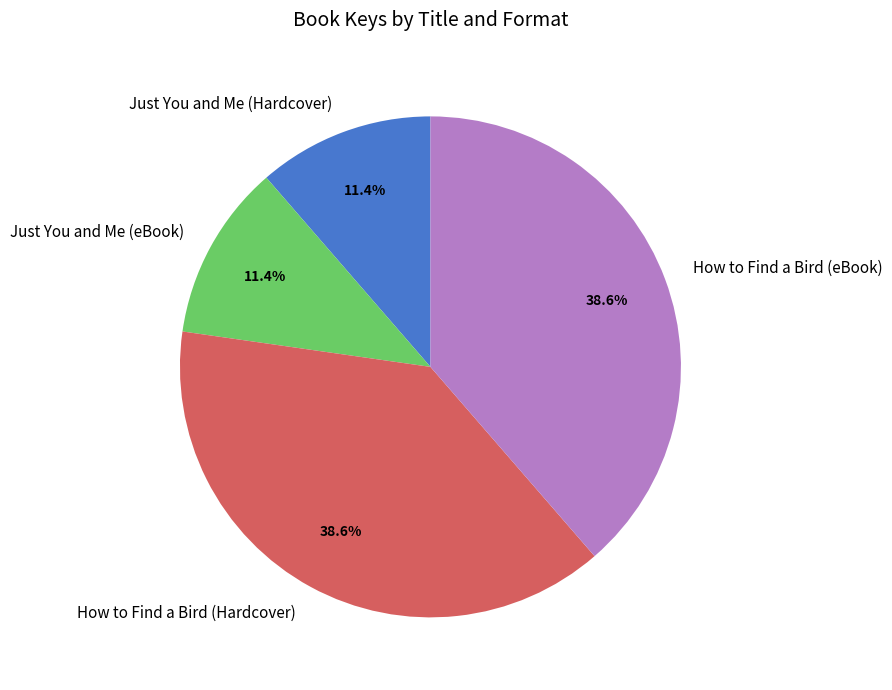

What is the ratio of the value at How to Find a Bird (Hardcover) to the value at Just You and Me (eBook)?

3.4